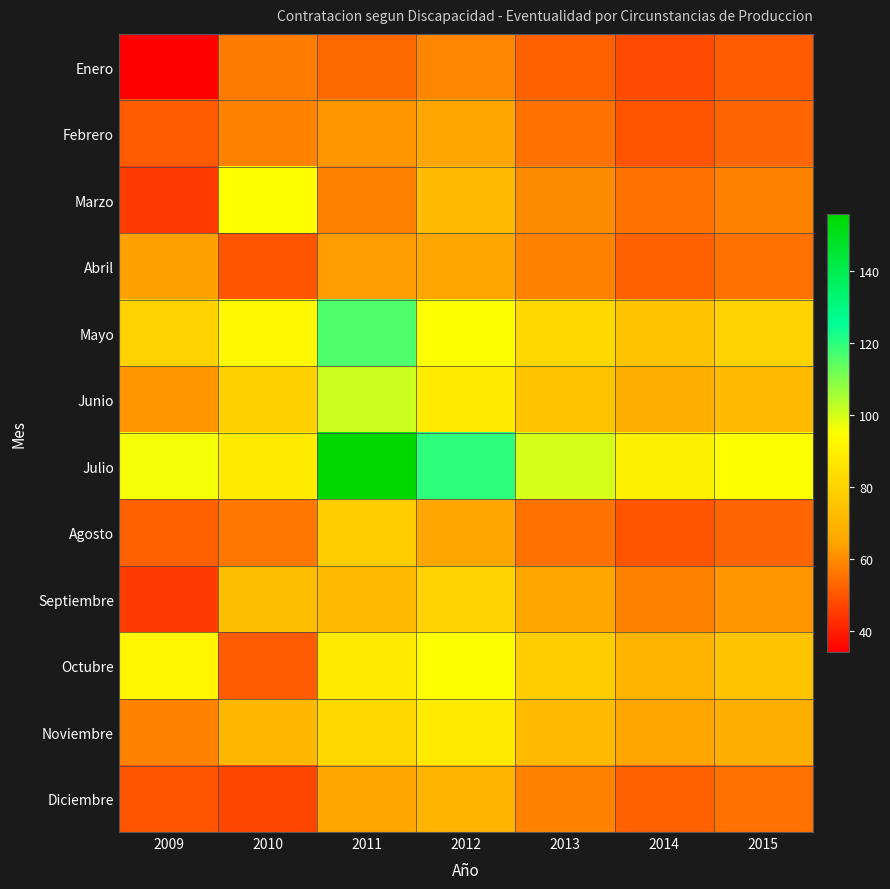

Count the number of categories in the chart.

7